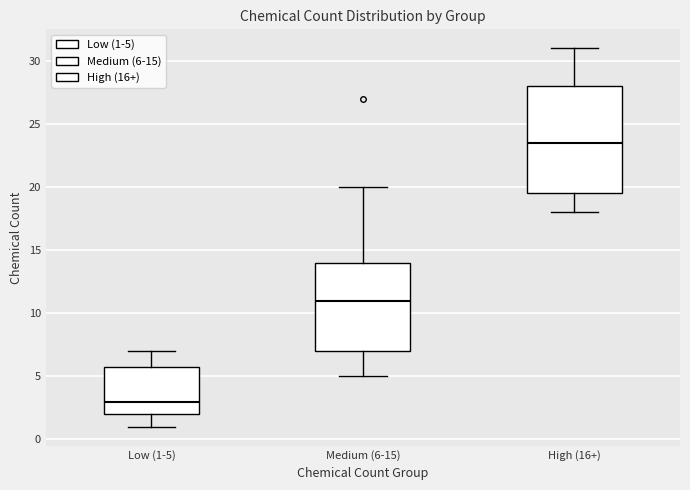

Which box's median line is the lowest?

Low (1-5)